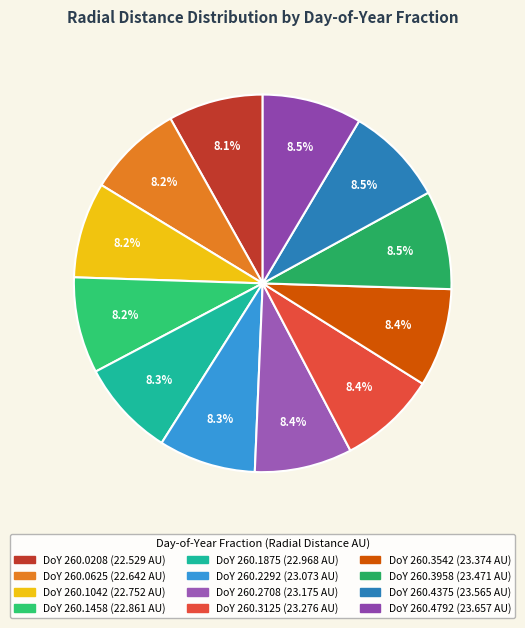

How many slices are in this pie chart?

12